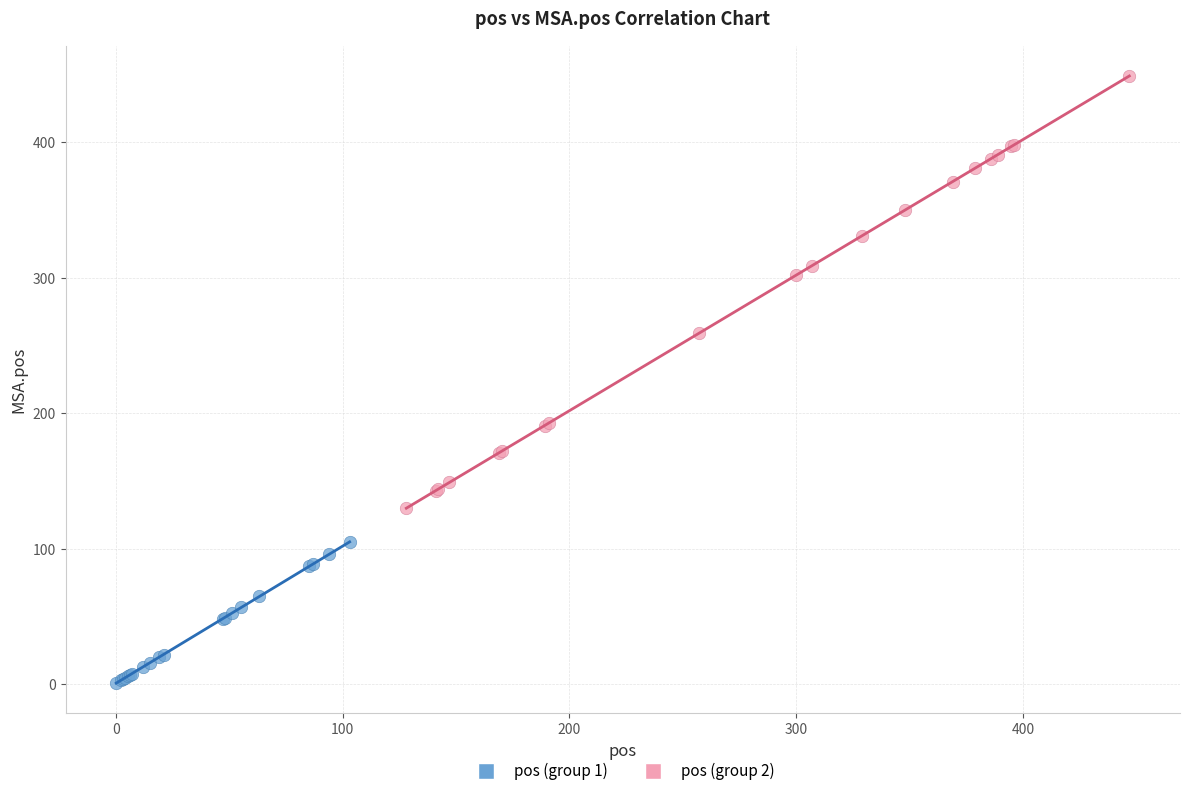

Which series reaches the minimum Y coordinate?

pos (group 1)